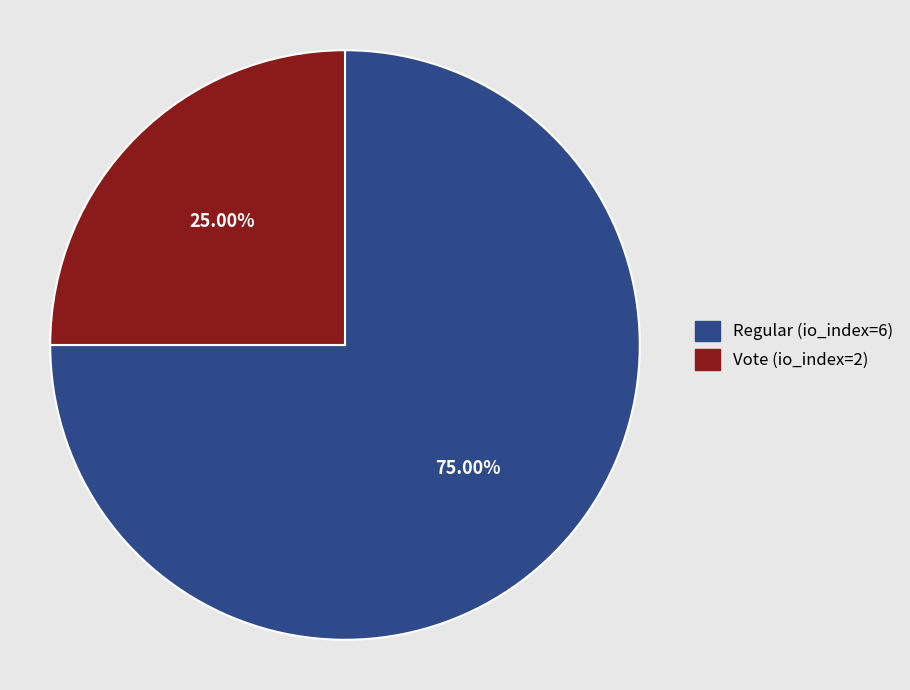

To the nearest percent, what is the average slice percentage?

50%